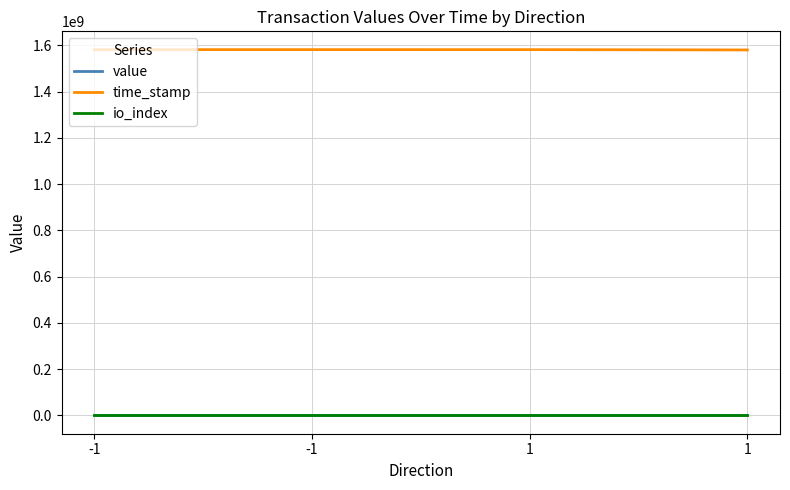

True or false: time_stamp has a value of 1581140920.0 at -1.

True